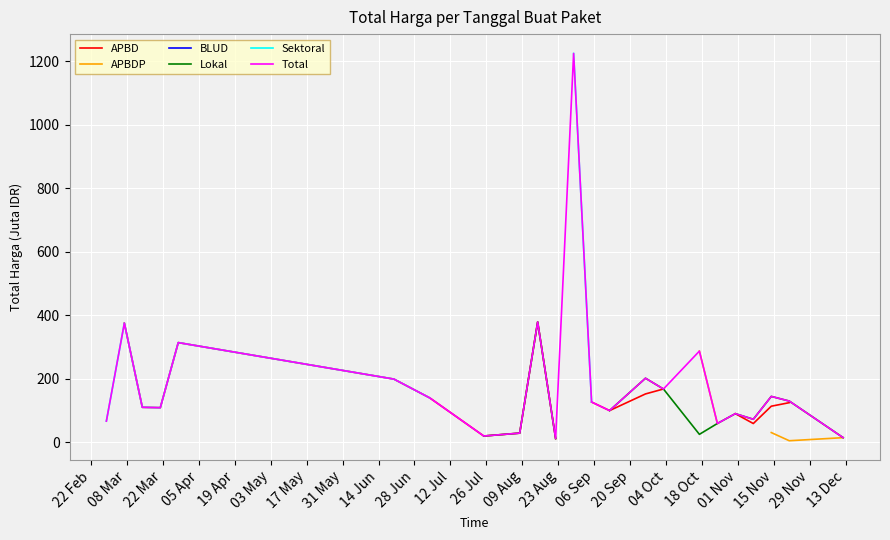

Rank the series by their maximum value, from lowest to highest.

APBD, APBDP, BLUD, Lokal, Sektoral, Total